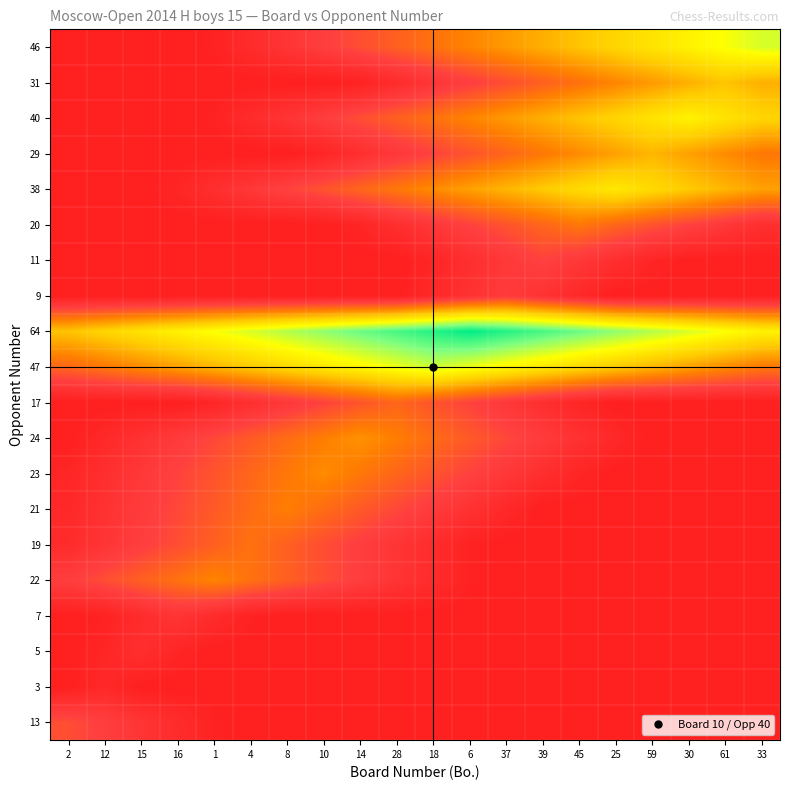

Reading left to right, list all the values displayed in this chart.

13: 2=0.2	12=0.2	15=0.1	16=0.1	1=0.0	4=0.0	8=0.0	10=0.0	14=0.0	28=0.0	18=0.0	6=0.0	37=0.0	39=0.0	45=0.0	25=0.0	59=0.0	30=0.0	61=0.0	33=0.0
3: 2=0.0	12=0.0	15=0.0	16=0.0	1=0.0	4=0.0	8=0.0	10=0.0	14=0.0	28=0.0	18=0.0	6=0.0	37=0.0	39=0.0	45=0.0	25=0.0	59=0.0	30=0.0	61=0.0	33=0.0
5: 2=0.0	12=0.0	15=0.1	16=0.0	1=0.0	4=0.0	8=0.0	10=0.0	14=0.0	28=0.0	18=0.0	6=0.0	37=0.0	39=0.0	45=0.0	25=0.0	59=0.0	30=0.0	61=0.0	33=0.0
7: 2=0.0	12=0.0	15=0.1	16=0.1	1=0.1	4=0.0	8=0.0	10=0.0	14=0.0	28=0.0	18=0.0	6=0.0	37=0.0	39=0.0	45=0.0	25=0.0	59=0.0	30=0.0	61=0.0	33=0.0
22: 2=0.2	12=0.2	15=0.2	16=0.3	1=0.3	4=0.3	8=0.2	10=0.2	14=0.2	28=0.1	18=0.1	6=0.0	37=0.0	39=0.0	45=0.0	25=0.0	59=0.0	30=0.0	61=0.0	33=0.0
19: 2=0.1	12=0.1	15=0.2	16=0.2	1=0.2	4=0.3	8=0.2	10=0.2	14=0.2	28=0.1	18=0.1	6=0.0	37=0.0	39=0.0	45=0.0	25=0.0	59=0.0	30=0.0	61=0.0	33=0.0
21: 2=0.0	12=0.1	15=0.1	16=0.2	1=0.2	4=0.3	8=0.3	10=0.3	14=0.2	28=0.2	18=0.1	6=0.1	37=0.0	39=0.0	45=0.0	25=0.0	59=0.0	30=0.0	61=0.0	33=0.0
23: 2=0.0	12=0.1	15=0.1	16=0.2	1=0.2	4=0.3	8=0.3	10=0.4	14=0.3	28=0.3	18=0.2	6=0.2	37=0.1	39=0.1	45=0.0	25=0.0	59=0.0	30=0.0	61=0.0	33=0.0
24: 2=0.0	12=0.0	15=0.1	16=0.1	1=0.2	4=0.2	8=0.3	10=0.3	14=0.4	28=0.3	18=0.3	6=0.2	37=0.2	39=0.1	45=0.1	25=0.0	59=0.0	30=0.0	61=0.0	33=0.0
17: 2=0.0	12=0.0	15=0.0	16=0.0	1=0.0	4=0.1	8=0.1	10=0.2	14=0.2	28=0.3	18=0.2	6=0.2	37=0.1	39=0.1	45=0.0	25=0.0	59=0.0	30=0.0	61=0.0	33=0.0
47: 2=0.3	12=0.3	15=0.4	16=0.4	1=0.5	4=0.5	8=0.5	10=0.6	14=0.6	28=0.7	18=0.7	6=0.7	37=0.6	39=0.6	45=0.5	25=0.5	59=0.5	30=0.4	61=0.4	33=0.3
64: 2=0.5	12=0.5	15=0.6	16=0.6	1=0.7	4=0.7	8=0.8	10=0.8	14=0.9	28=0.9	18=1.0	6=1.0	37=1.0	39=0.9	45=0.9	25=0.8	59=0.8	30=0.7	61=0.7	33=0.6
9: 2=0.0	12=0.0	15=0.0	16=0.0	1=0.0	4=0.0	8=0.0	10=0.0	14=0.0	28=0.0	18=0.0	6=0.1	37=0.1	39=0.1	45=0.0	25=0.0	59=0.0	30=0.0	61=0.0	33=0.0
11: 2=0.0	12=0.0	15=0.0	16=0.0	1=0.0	4=0.0	8=0.0	10=0.0	14=0.0	28=0.0	18=0.0	6=0.1	37=0.1	39=0.2	45=0.1	25=0.1	59=0.0	30=0.0	61=0.0	33=0.0
20: 2=0.0	12=0.0	15=0.0	16=0.0	1=0.0	4=0.0	8=0.0	10=0.0	14=0.0	28=0.1	18=0.1	6=0.2	37=0.2	39=0.3	45=0.3	25=0.3	59=0.2	30=0.2	61=0.1	33=0.1
38: 2=0.0	12=0.0	15=0.0	16=0.0	1=0.1	4=0.1	8=0.2	10=0.2	14=0.3	28=0.3	18=0.4	6=0.4	37=0.5	39=0.5	45=0.5	25=0.6	59=0.5	30=0.5	61=0.5	33=0.4
29: 2=0.0	12=0.0	15=0.0	16=0.0	1=0.0	4=0.0	8=0.0	10=0.0	14=0.1	28=0.1	18=0.2	6=0.2	37=0.3	39=0.3	45=0.4	25=0.4	59=0.5	30=0.4	61=0.4	33=0.3
40: 2=0.0	12=0.0	15=0.0	16=0.0	1=0.0	4=0.1	8=0.1	10=0.2	14=0.2	28=0.2	18=0.3	6=0.3	37=0.4	39=0.4	45=0.5	25=0.5	59=0.6	30=0.6	61=0.6	33=0.5
31: 2=0.0	12=0.0	15=0.0	16=0.0	1=0.0	4=0.0	8=0.0	10=0.0	14=0.0	28=0.1	18=0.1	6=0.2	37=0.2	39=0.2	45=0.3	25=0.3	59=0.4	30=0.4	61=0.5	33=0.4
46: 2=0.0	12=0.0	15=0.0	16=0.0	1=0.0	4=0.1	8=0.1	10=0.2	14=0.2	28=0.2	18=0.3	6=0.3	37=0.4	39=0.4	45=0.5	25=0.5	59=0.6	30=0.6	61=0.7	33=0.7